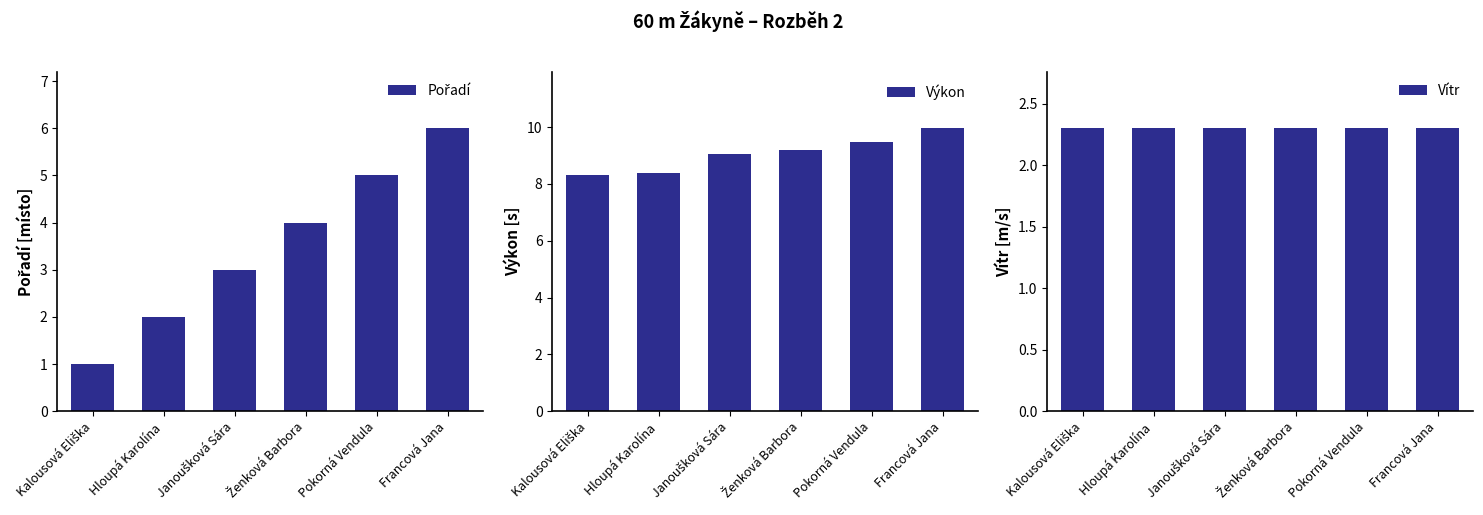

How many groups of bars are there?

6